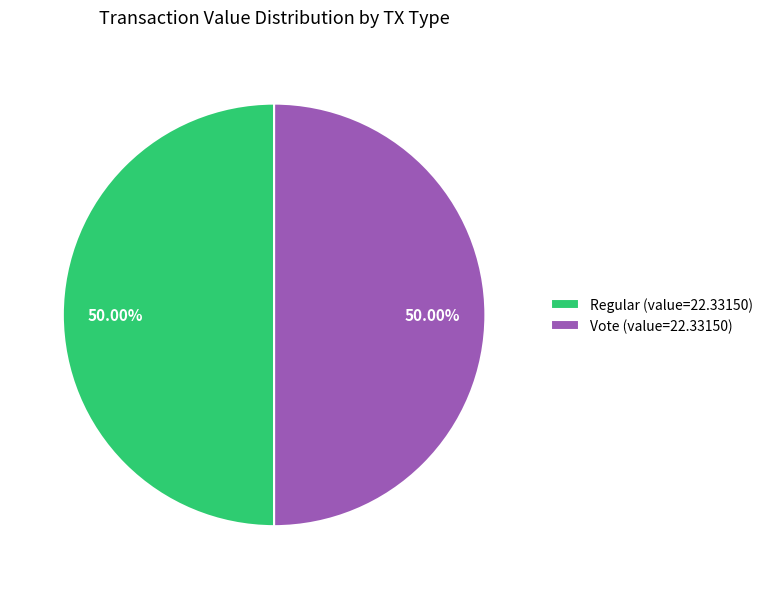

Approximately how many times larger is the value at Regular (value=22.33150) compared to Vote (value=22.33150)?

1.0